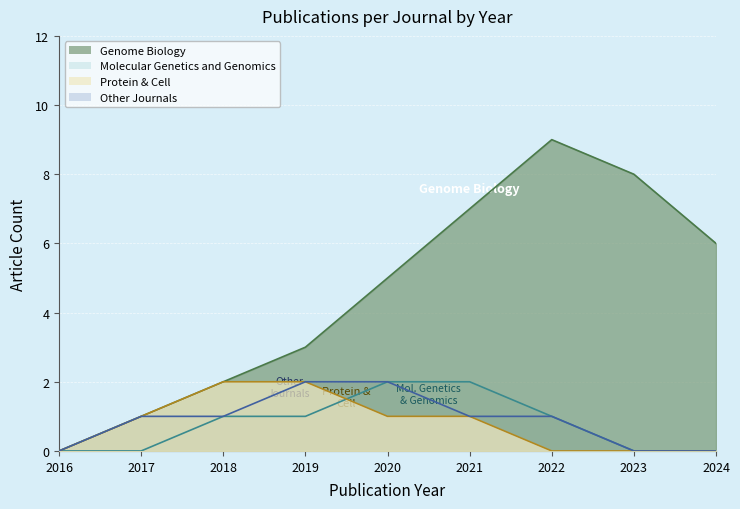

True or false: Genome Biology has a value of 5 at 2020.

True